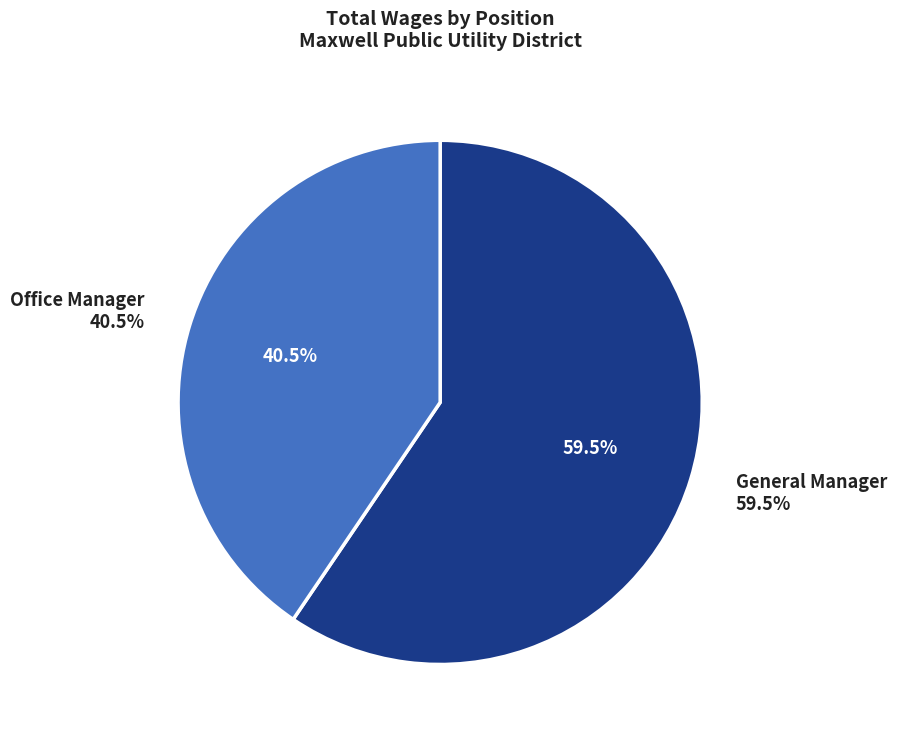

The General Manager slice represents 65% of the pie. True or false?

False